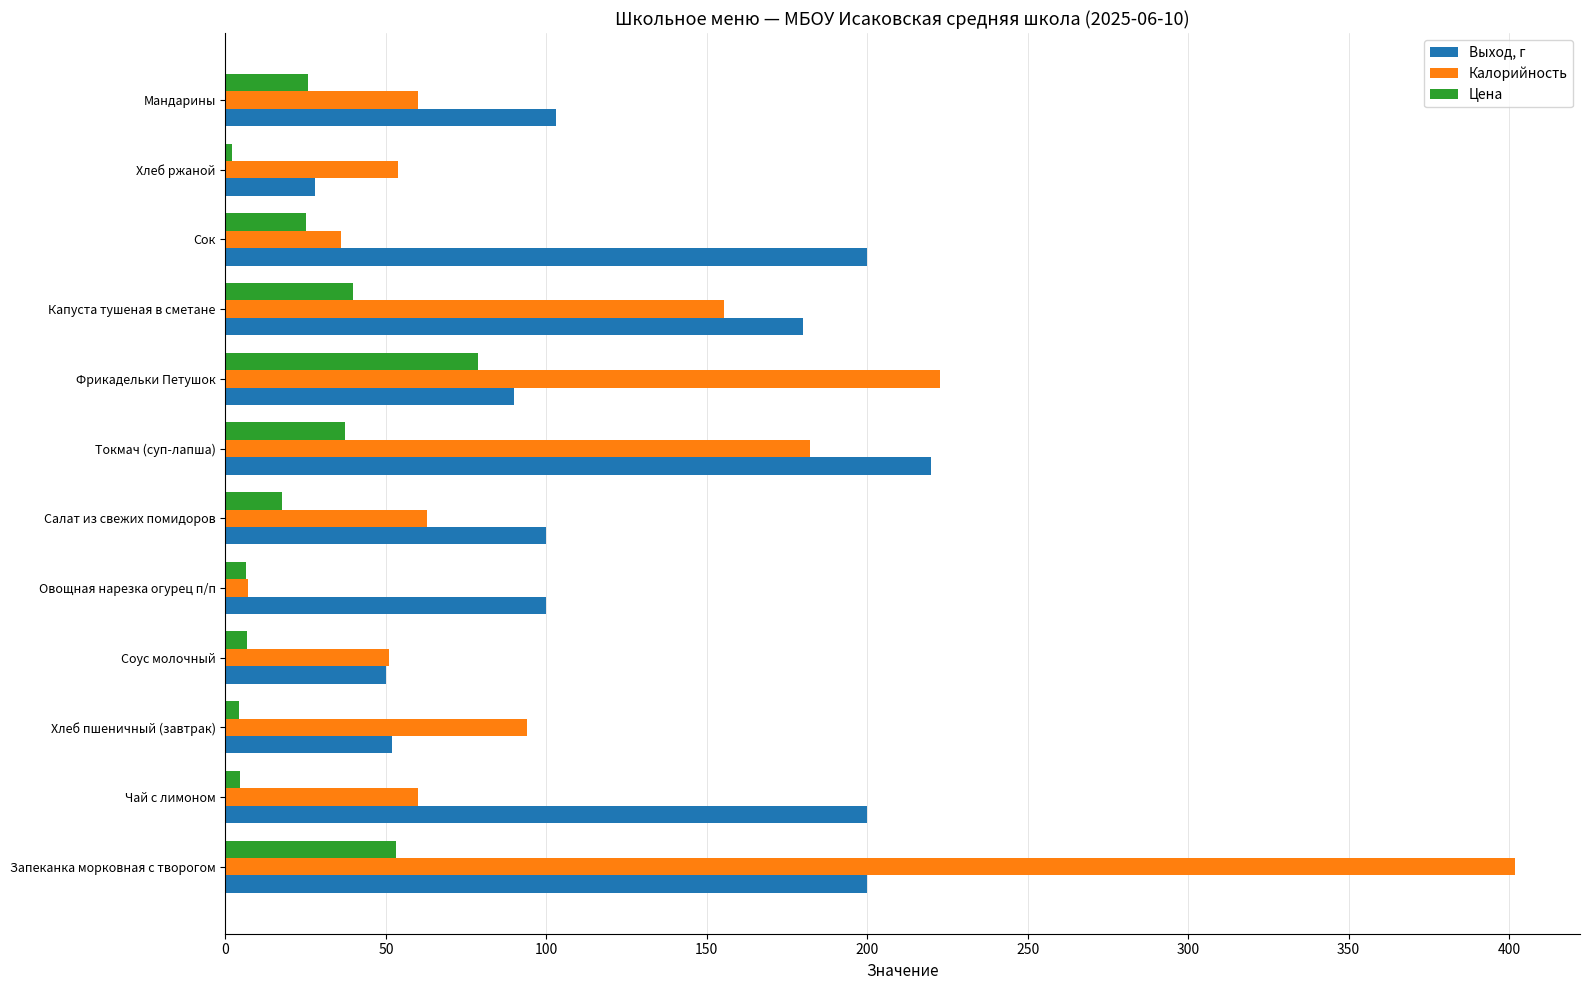

True or false: Цена has a value of 37.3 at Токмач (суп-лапша).

True